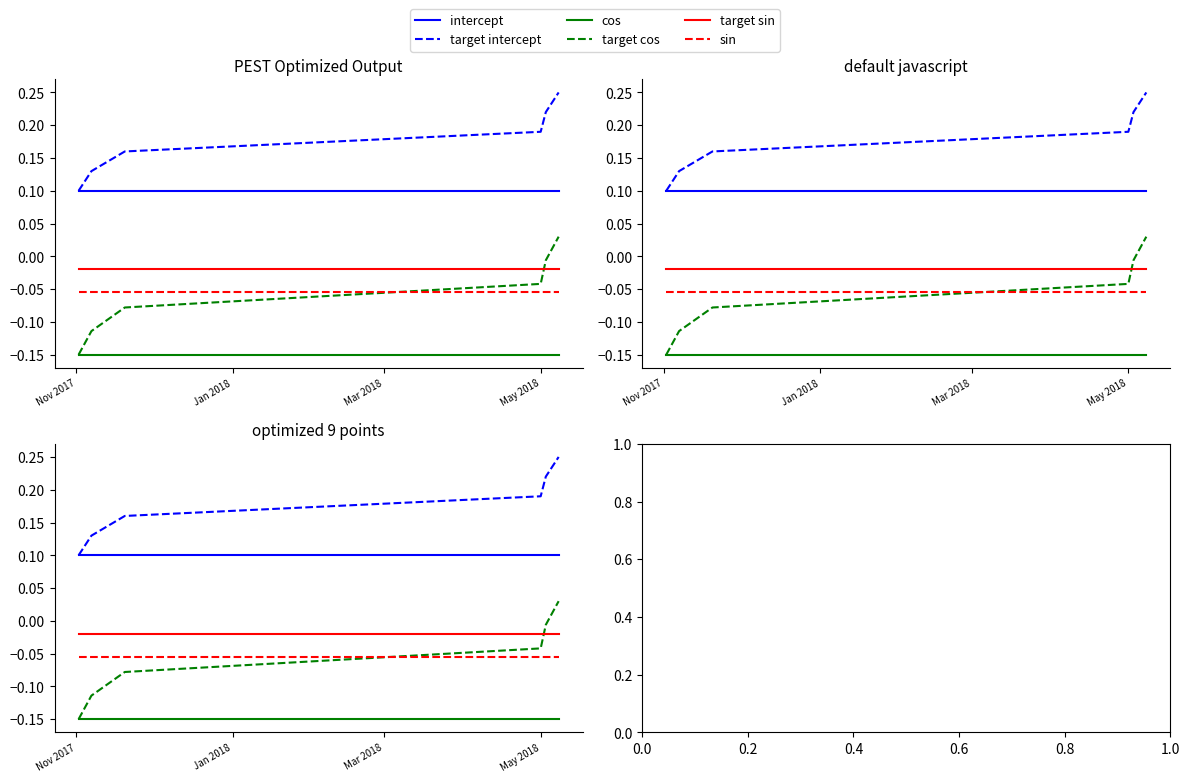

The cos series shows -0.1 at May 2018. True or false?

False